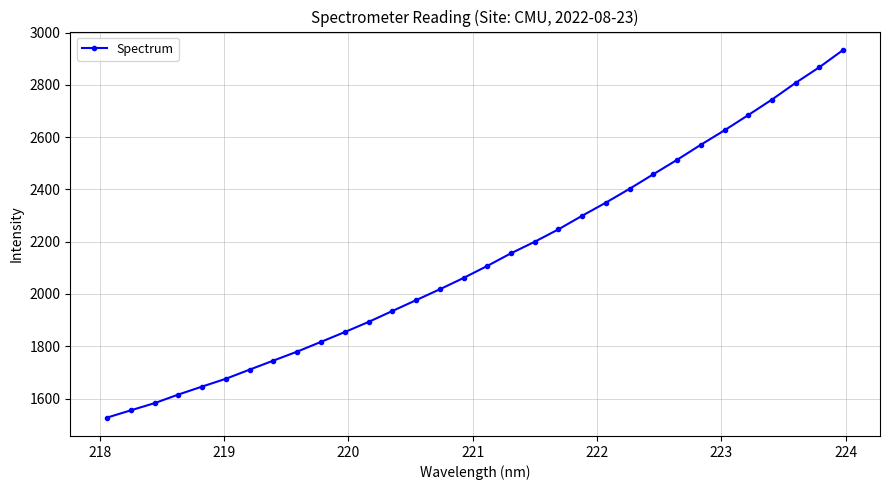

What is the sum of all values?

68360.5